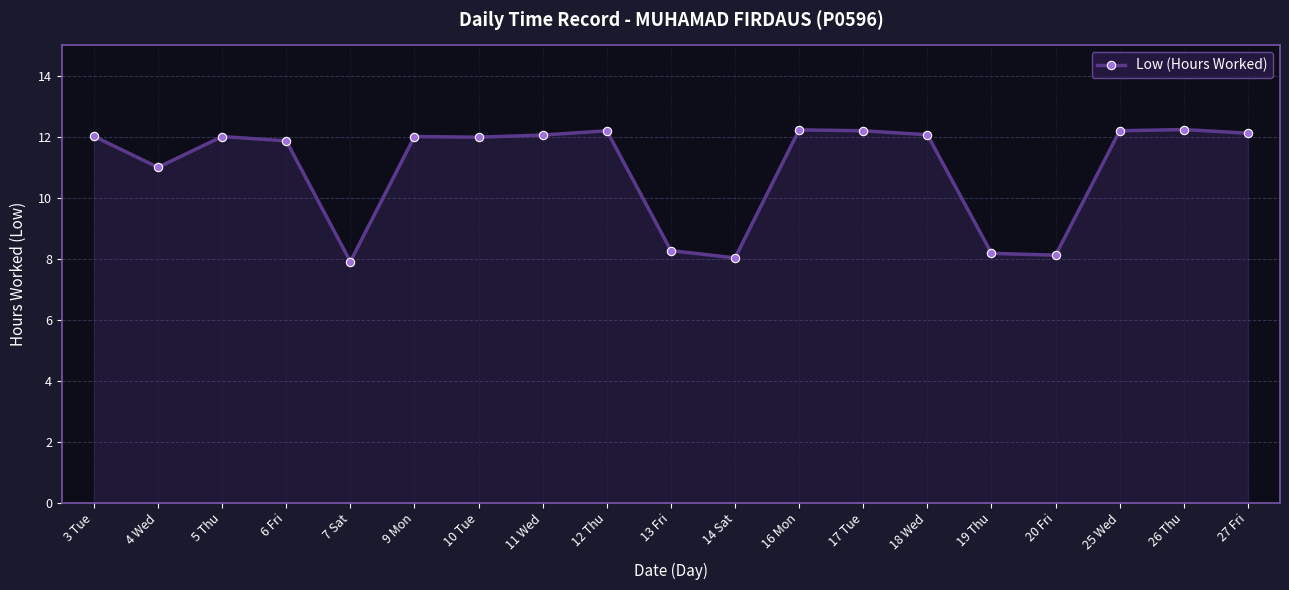

What is the difference between the maximum and minimum values?

4.3